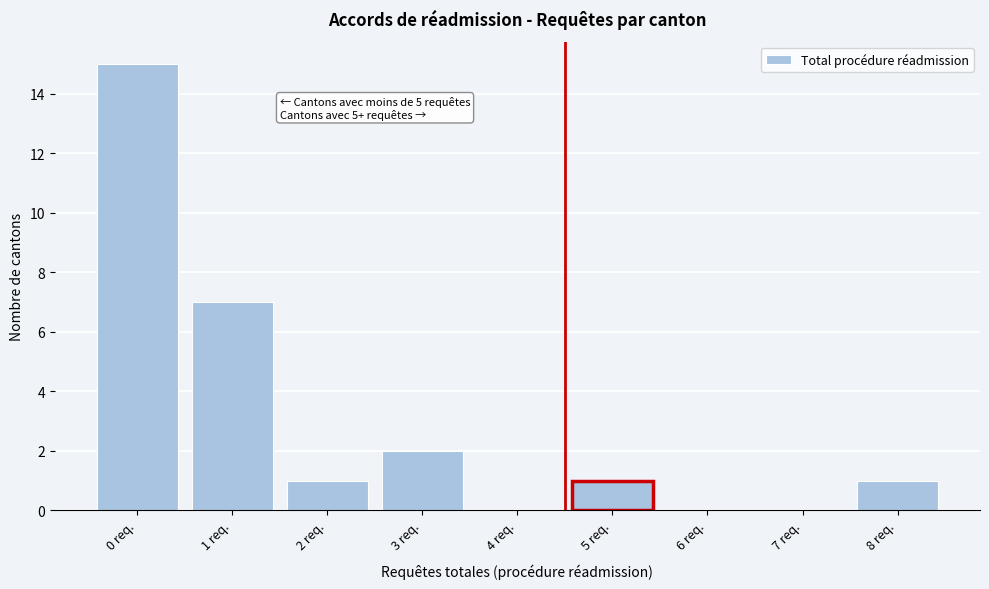

Reading left to right, extract all data points from this chart.

0 req.=15	1 req.=7	2 req.=1	3 req.=2	4 req.=0	5 req.=1	6 req.=0	7 req.=0	8 req.=1